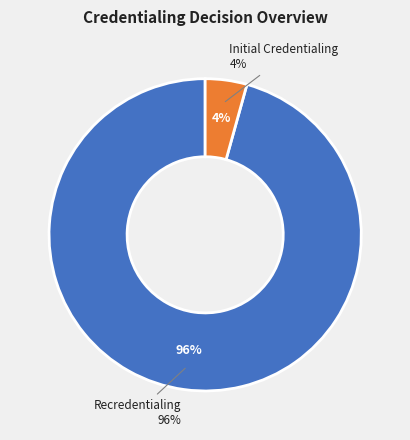

Count the number of slices in the pie.

2